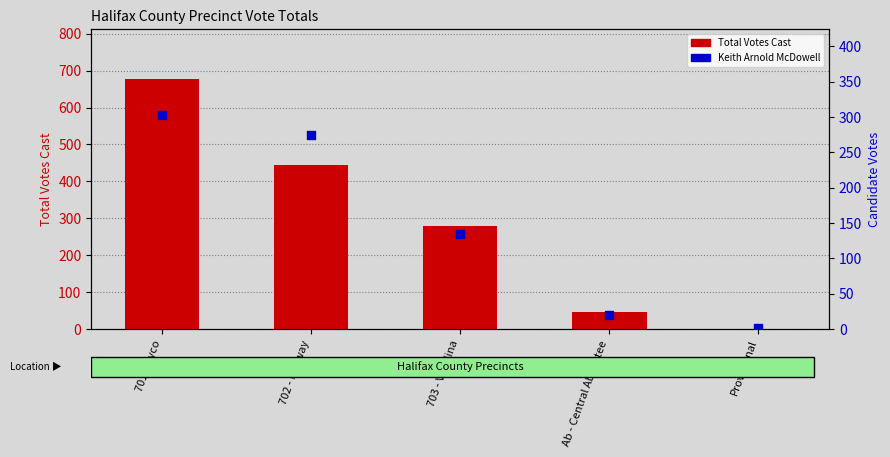

At which category is the sum across all series the highest?

701 - Hyco